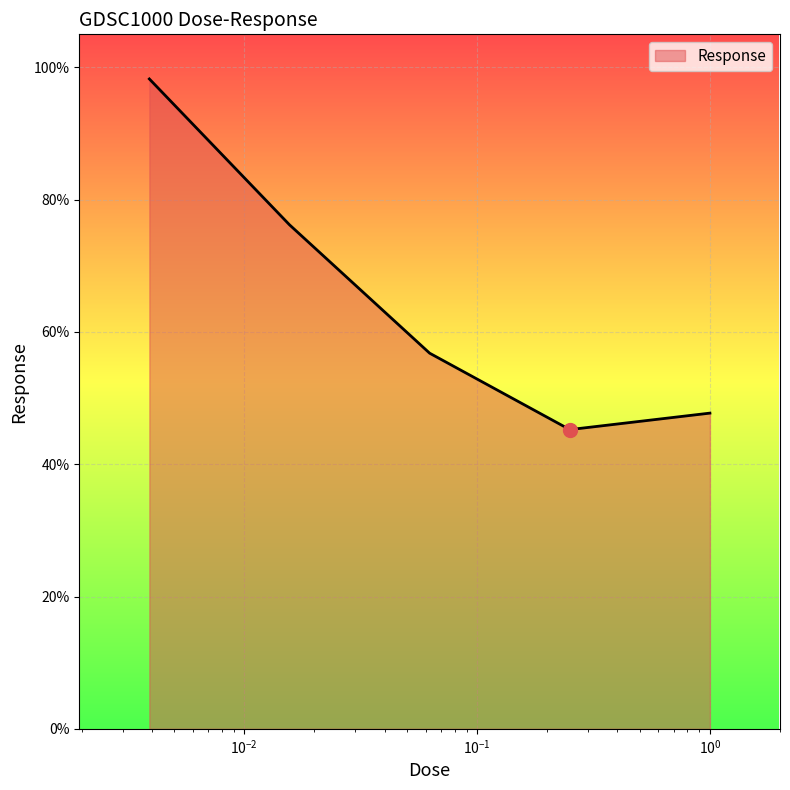

What is the difference between the second highest and minimum values?

31.0